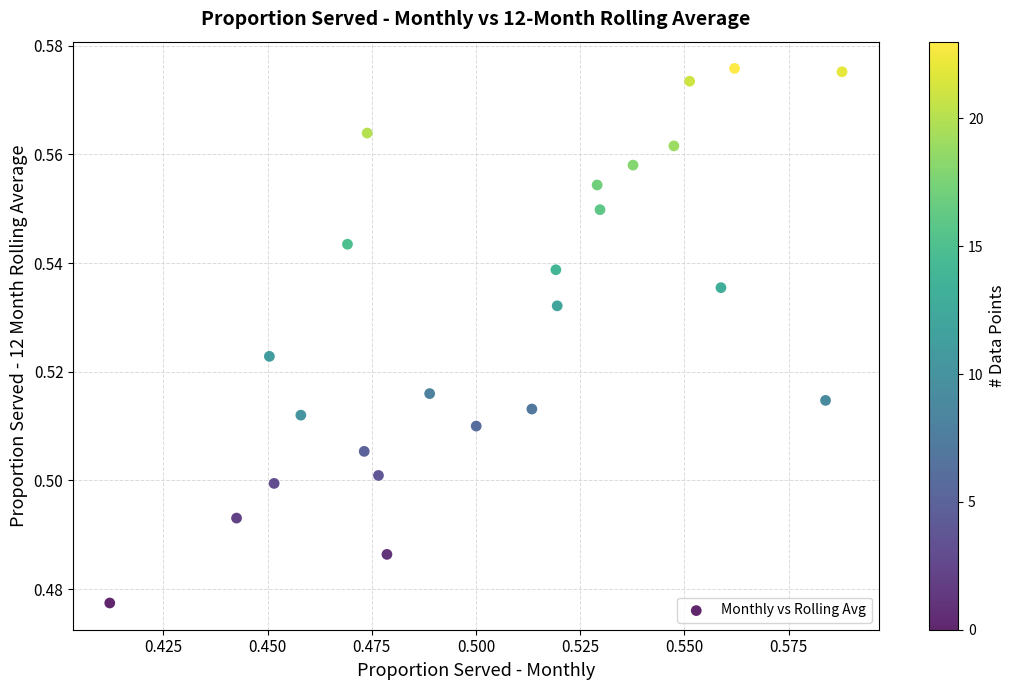

How many data points are displayed?

24